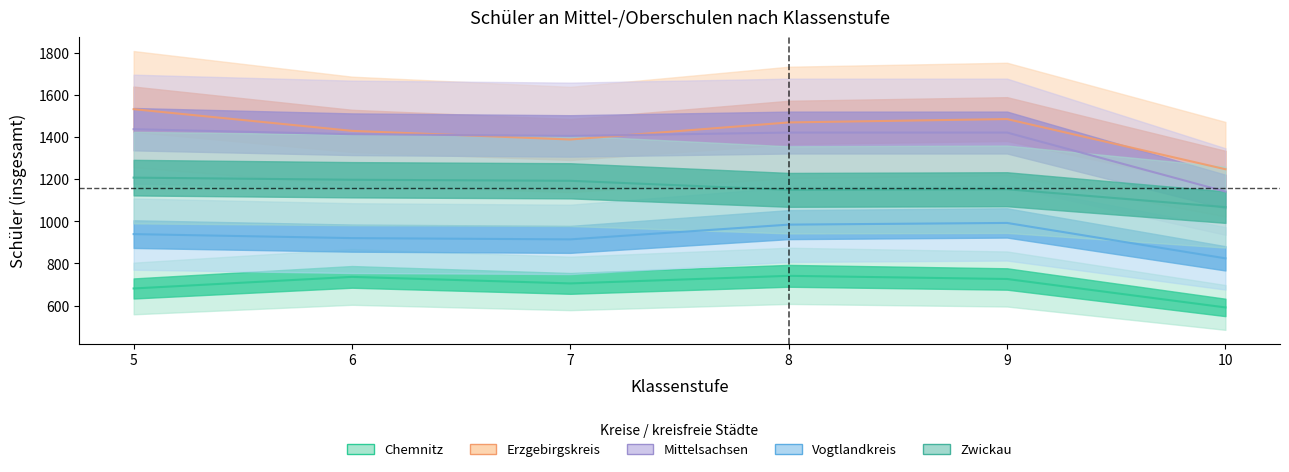

What is the difference between the second highest and second lowest values in the Zwickau series?

48